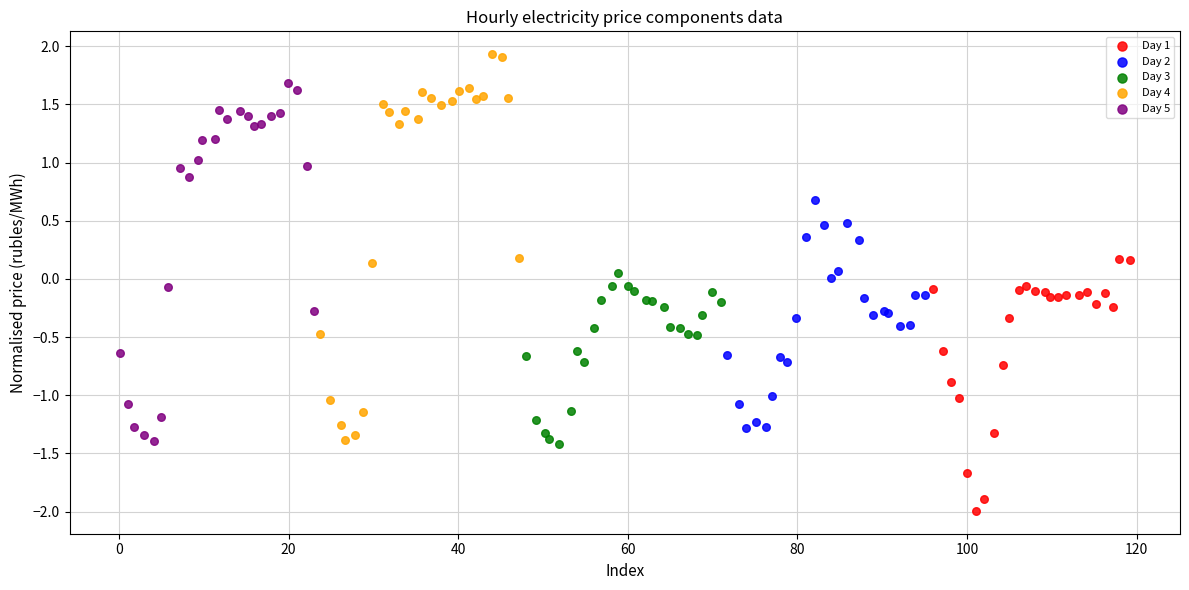

Which series contains the highest Y value?

Day 4